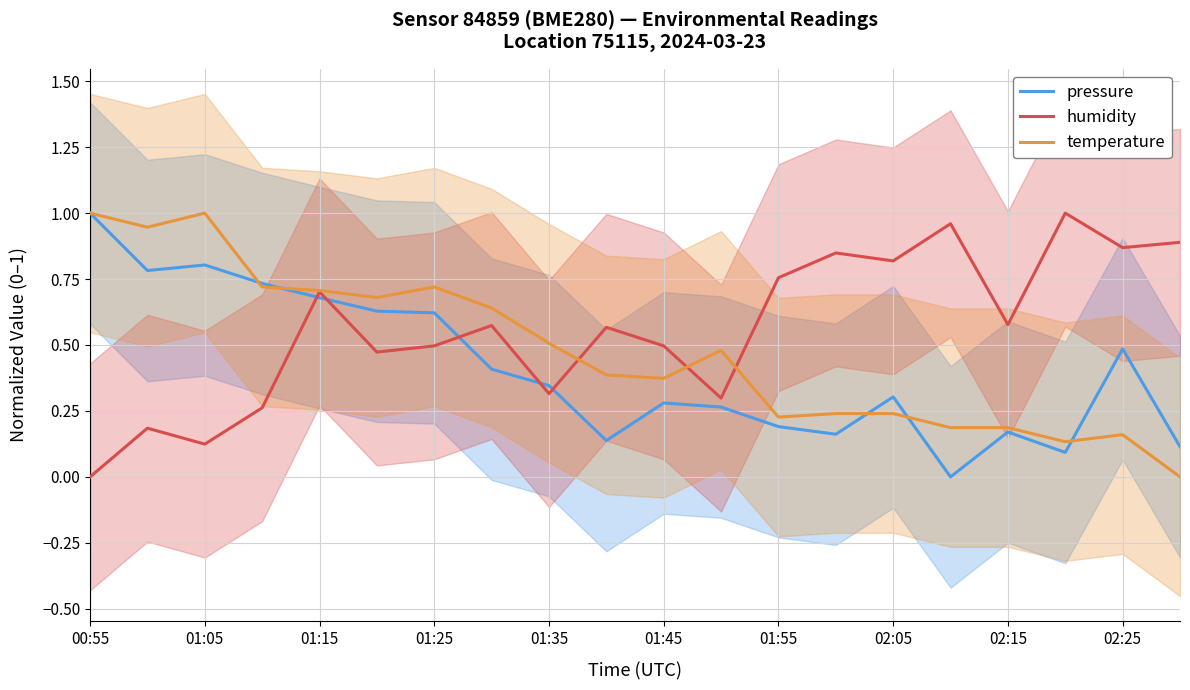

The value of temperature at 02:25 is 0.3. True or false?

False